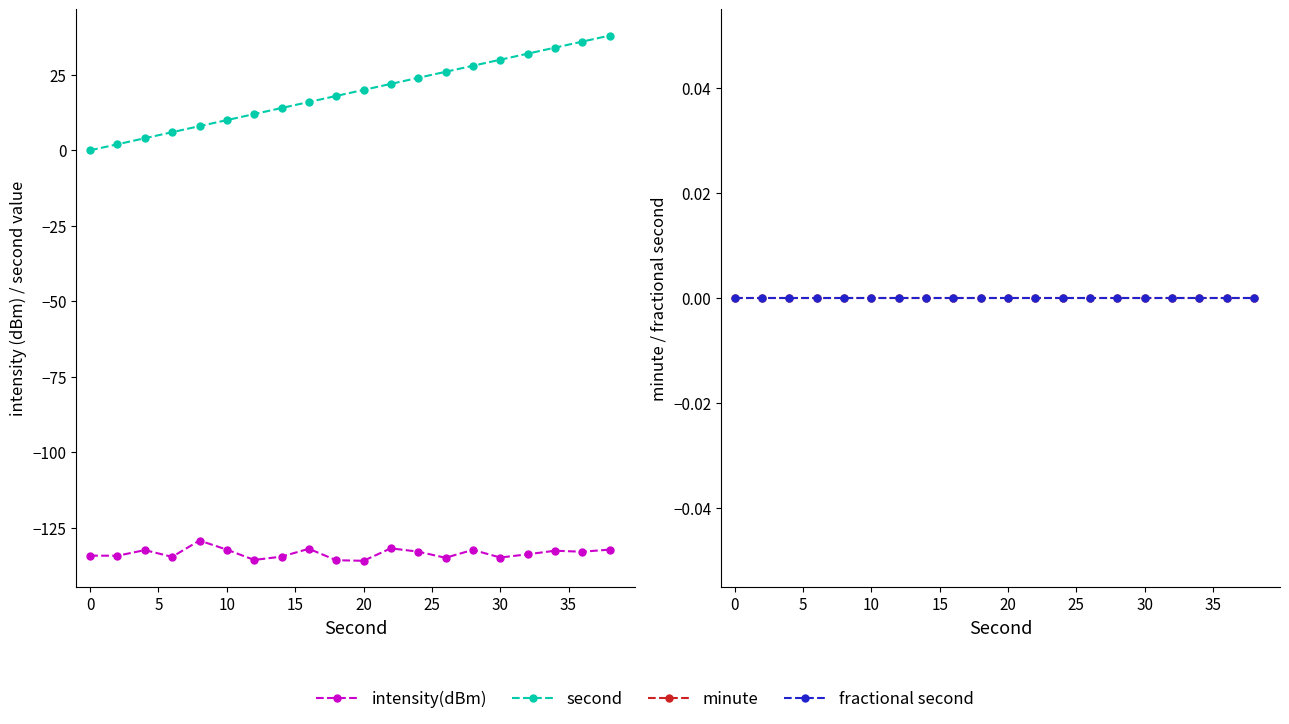

Which series has the largest range (max minus min)?

second